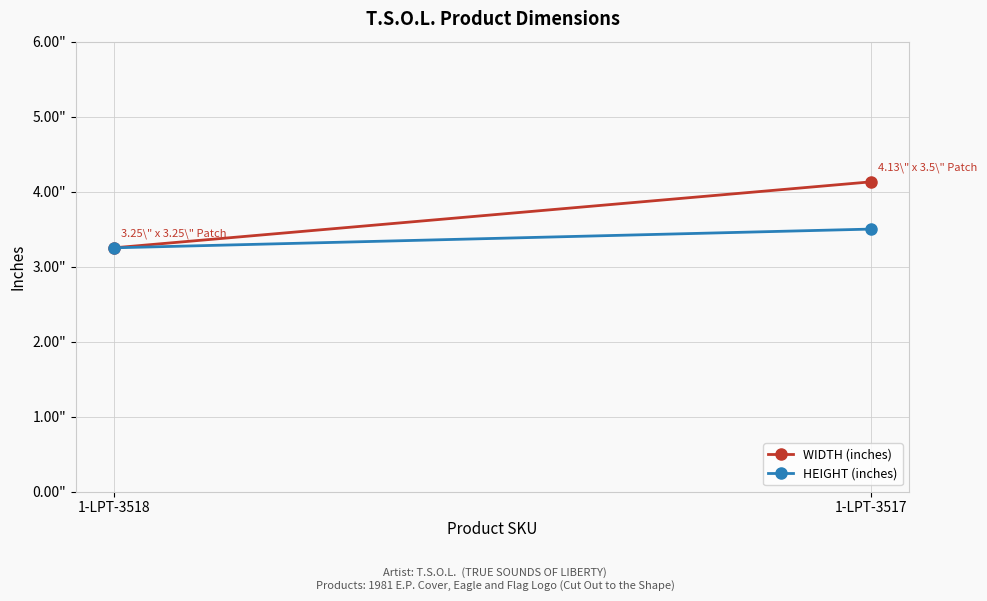

Read the HEIGHT (inches) value at 1-LPT-3517.

3.5